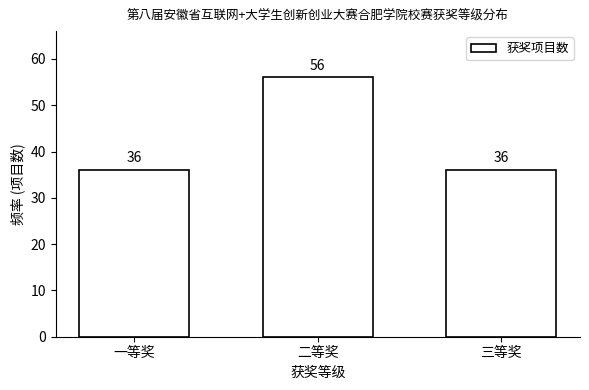

Reading left to right, list all the values displayed in this chart.

36	56	36